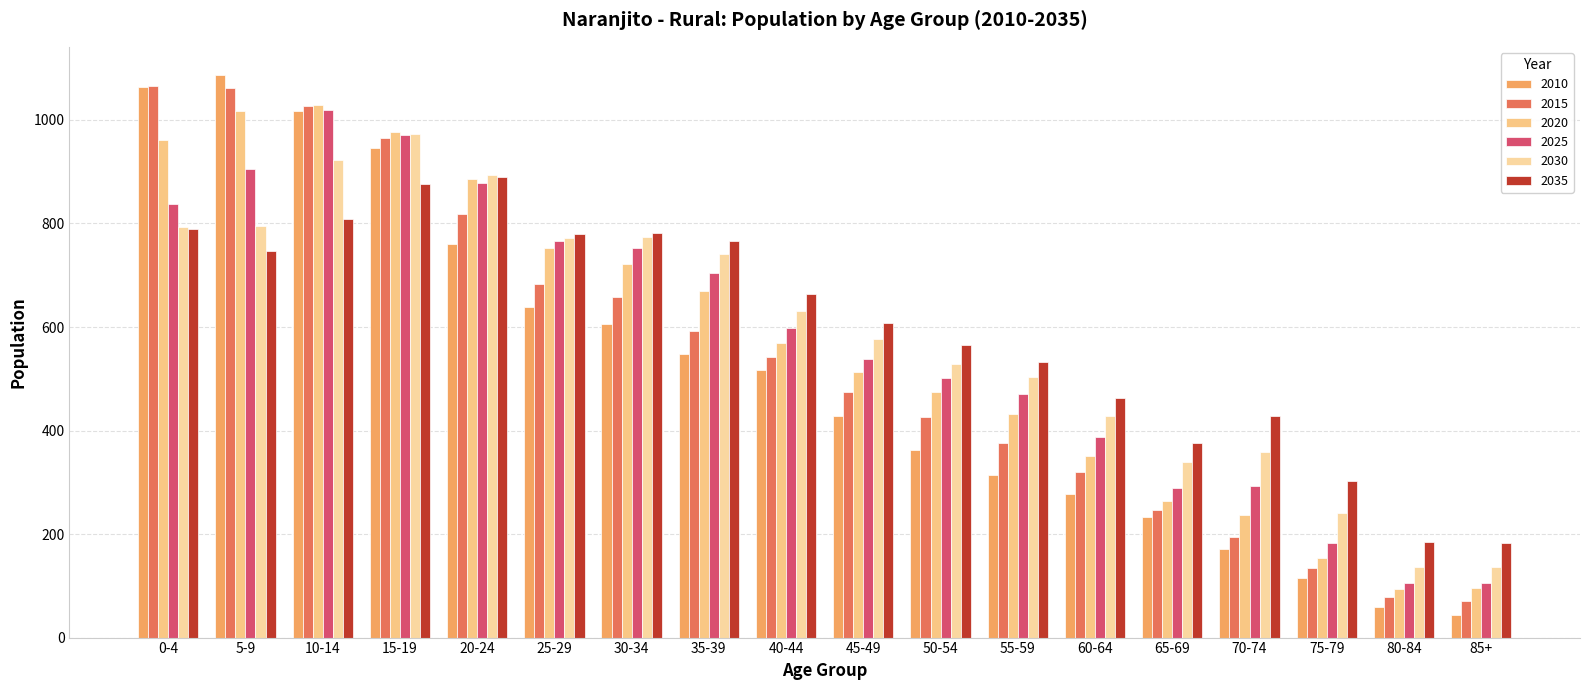

What is the average value of the 2025 series?

573